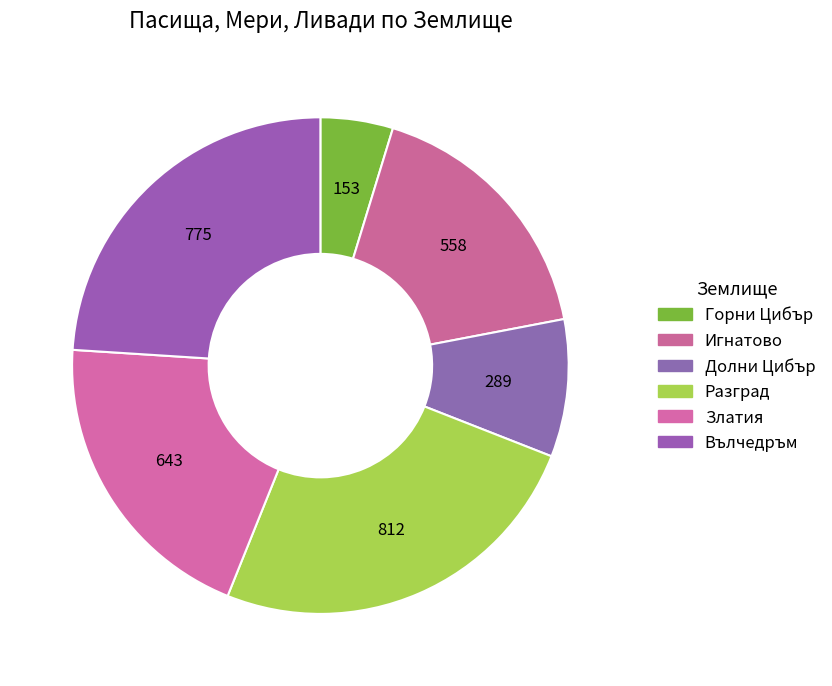

To the nearest percent, what percentage of the pie is Златия?

20%